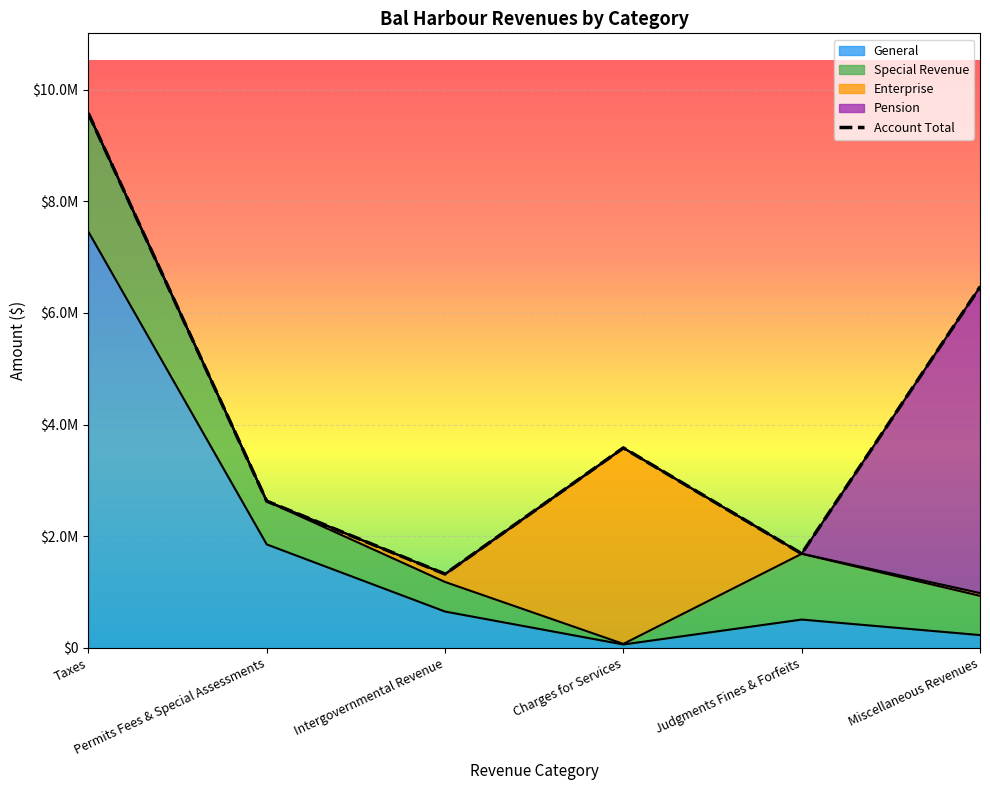

Between Taxes and Intergovernmental Revenue, which is larger?

Taxes